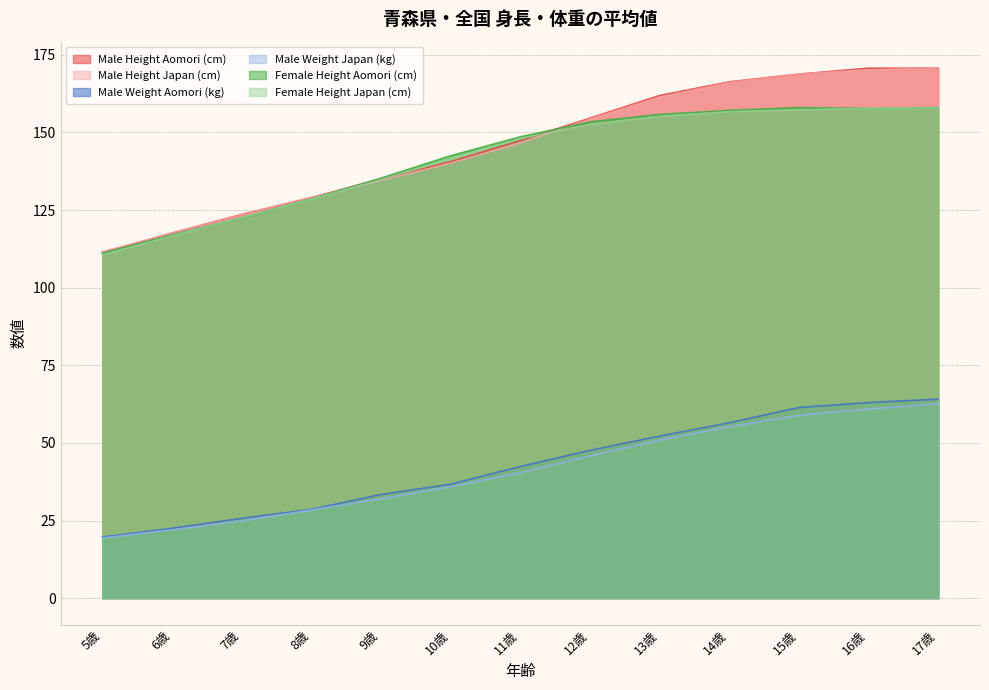

Where does the Male Weight Aomori (kg) series first go above 42?

11歳